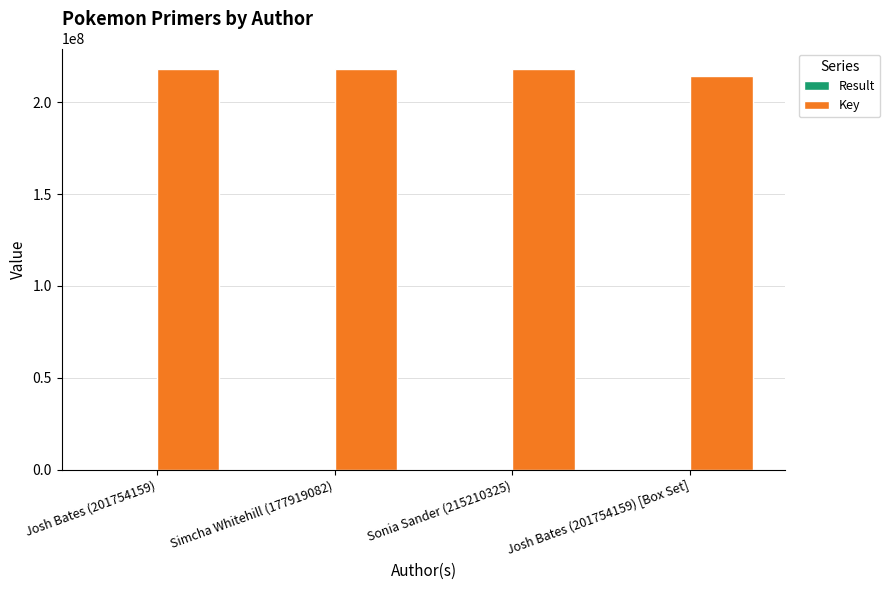

Which series has the largest total across all categories?

Key